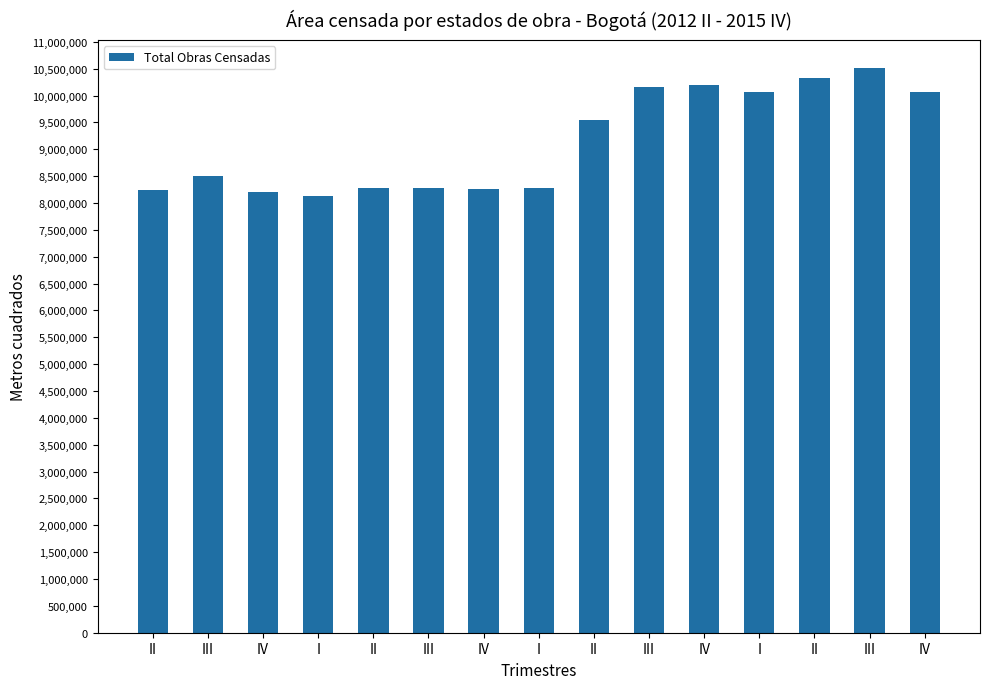

Is it true that the value at I is 10063890?

True